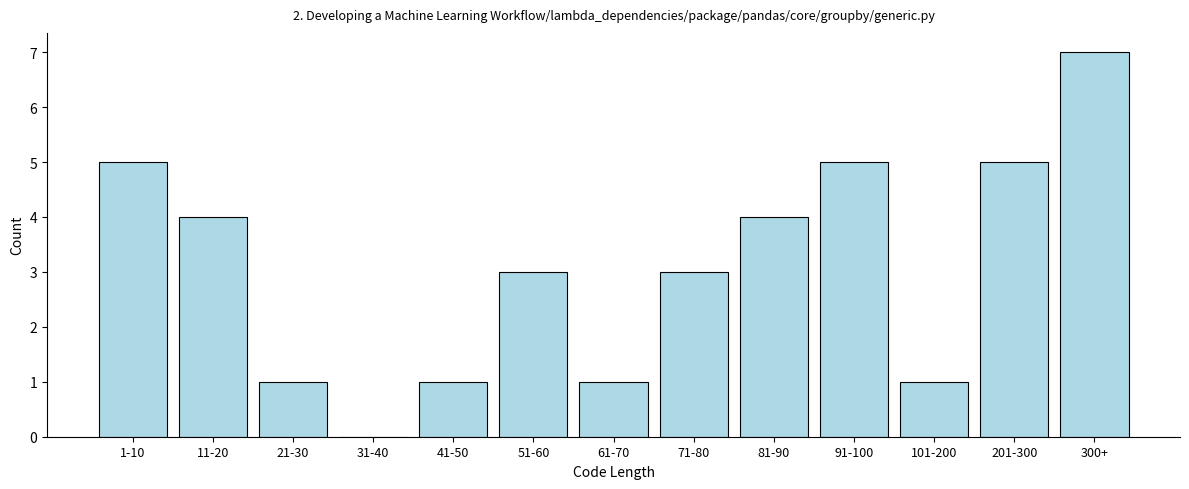

Reading left to right, extract all data points from this chart.

1-10=5	11-20=4	21-30=1	31-40=0	41-50=1	51-60=3	61-70=1	71-80=3	81-90=4	91-100=5	101-200=1	201-300=5	300+=7